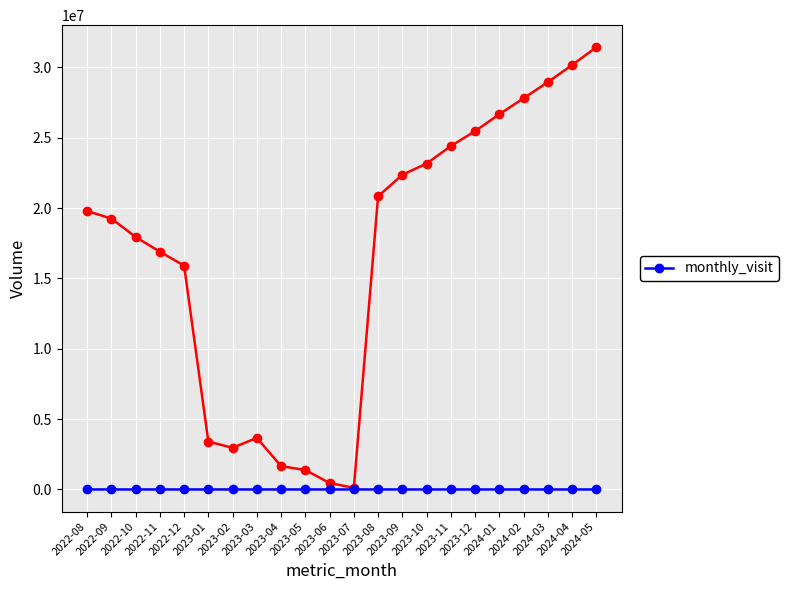

What is the label of the 15th point from the right?

2023-03